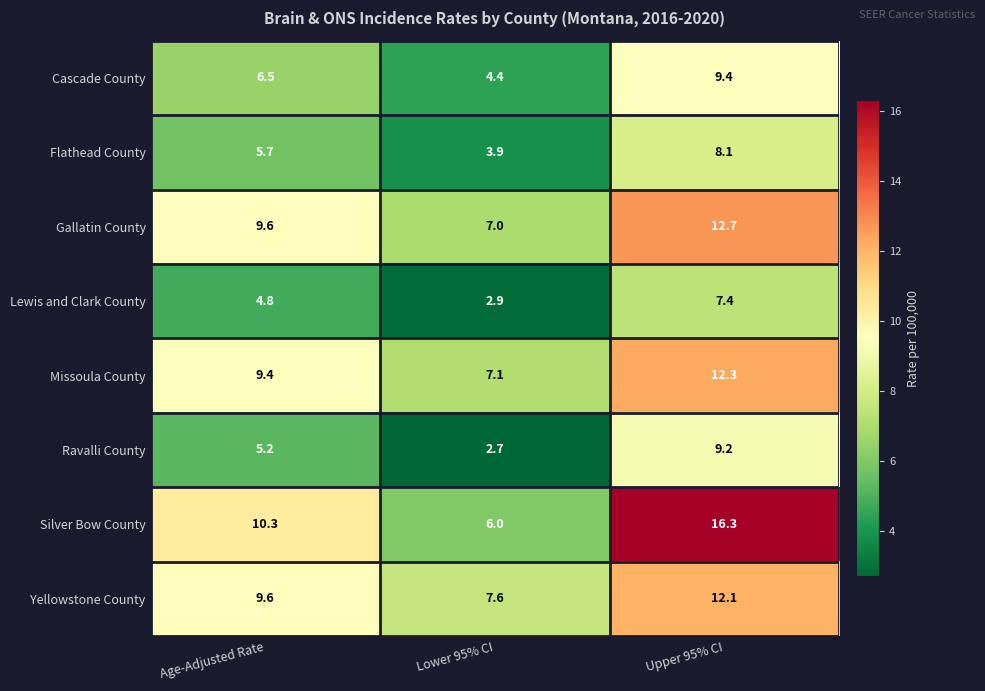

What is the sum of the Cascade County values at Lower 95% CI and Upper 95% CI?

13.8